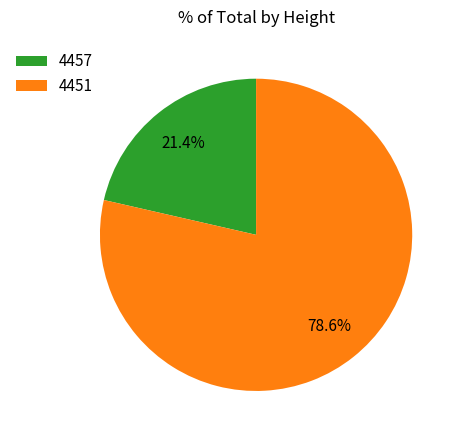

To the nearest percent, what is the difference between the largest and smallest slice percentages?

57%